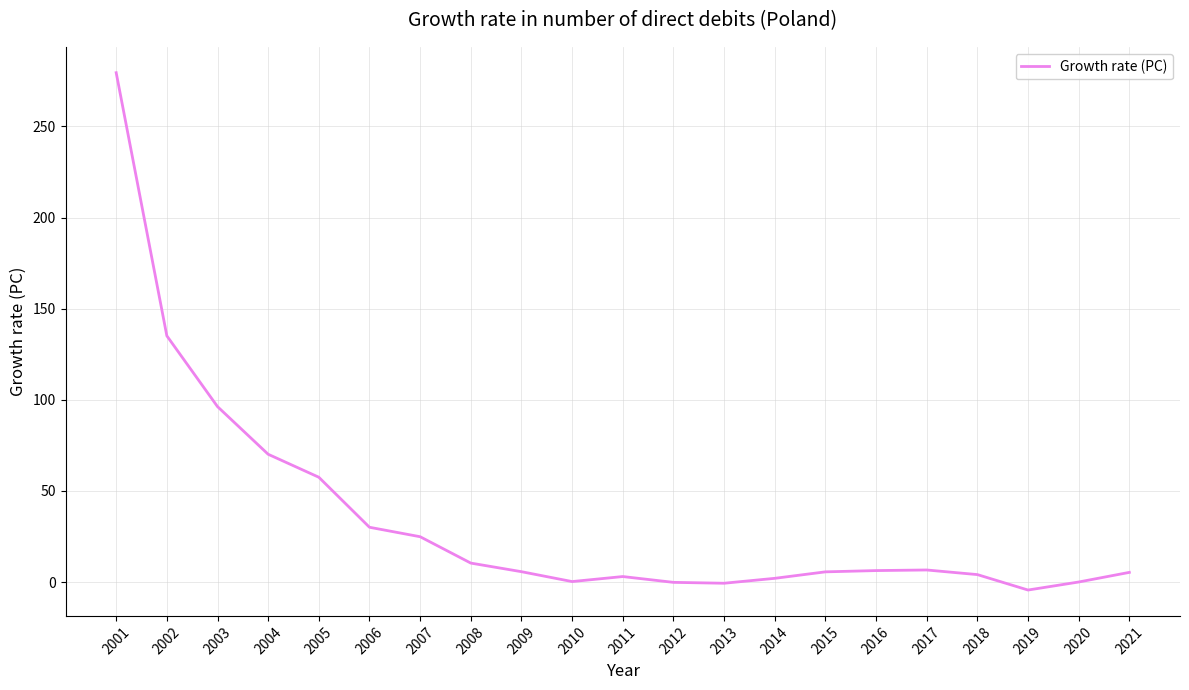

Which label corresponds to the largest value in the chart?

2001